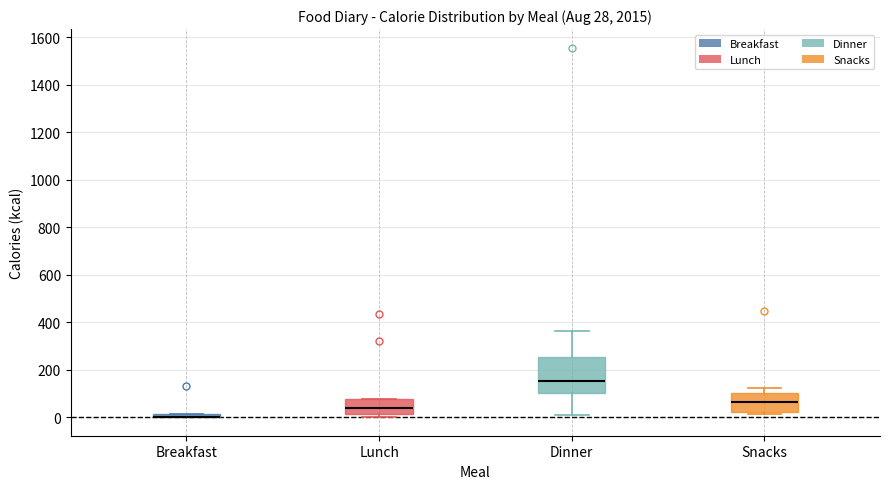

Which box is the tallest, from its lower edge to its upper edge?

Dinner